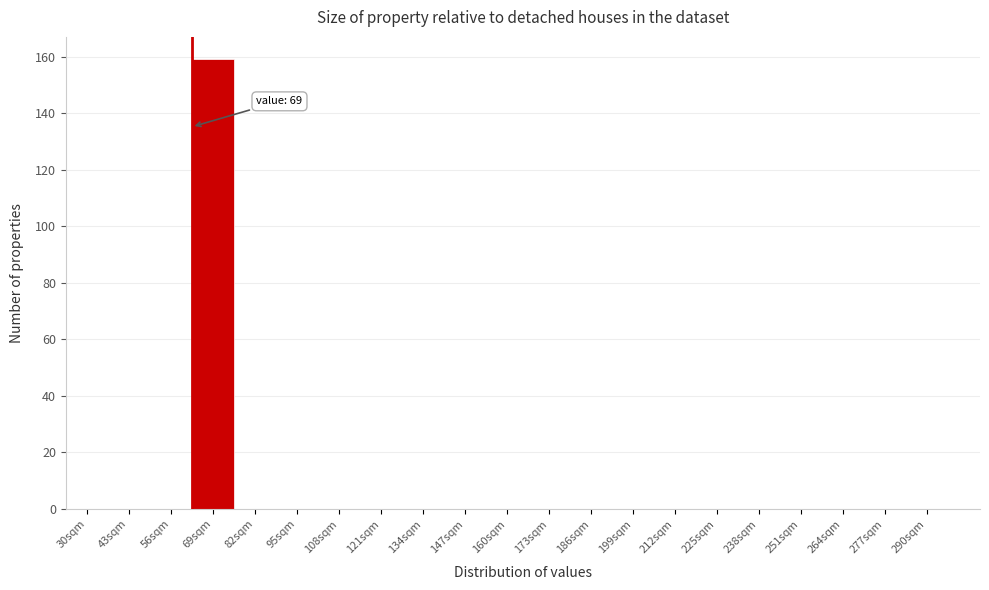

Reading left to right, list all the values displayed in this chart.

30sqm=0	43sqm=0	56sqm=0	69sqm=159	82sqm=0	95sqm=0	108sqm=0	121sqm=0	134sqm=0	147sqm=0	160sqm=0	173sqm=0	186sqm=0	199sqm=0	212sqm=0	225sqm=0	238sqm=0	251sqm=0	264sqm=0	277sqm=0	290sqm=0